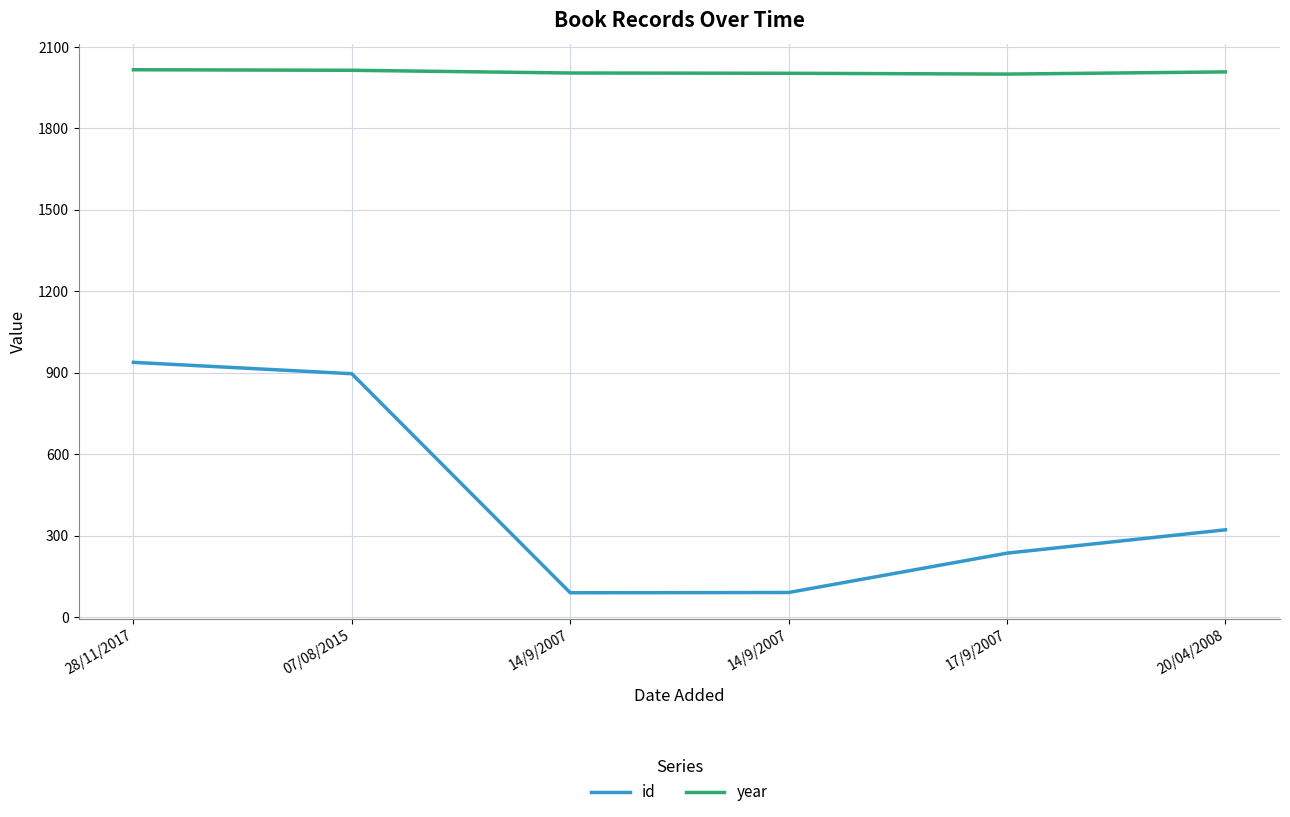

In id, how many points are lower than both neighbors (excluding endpoints)?

1